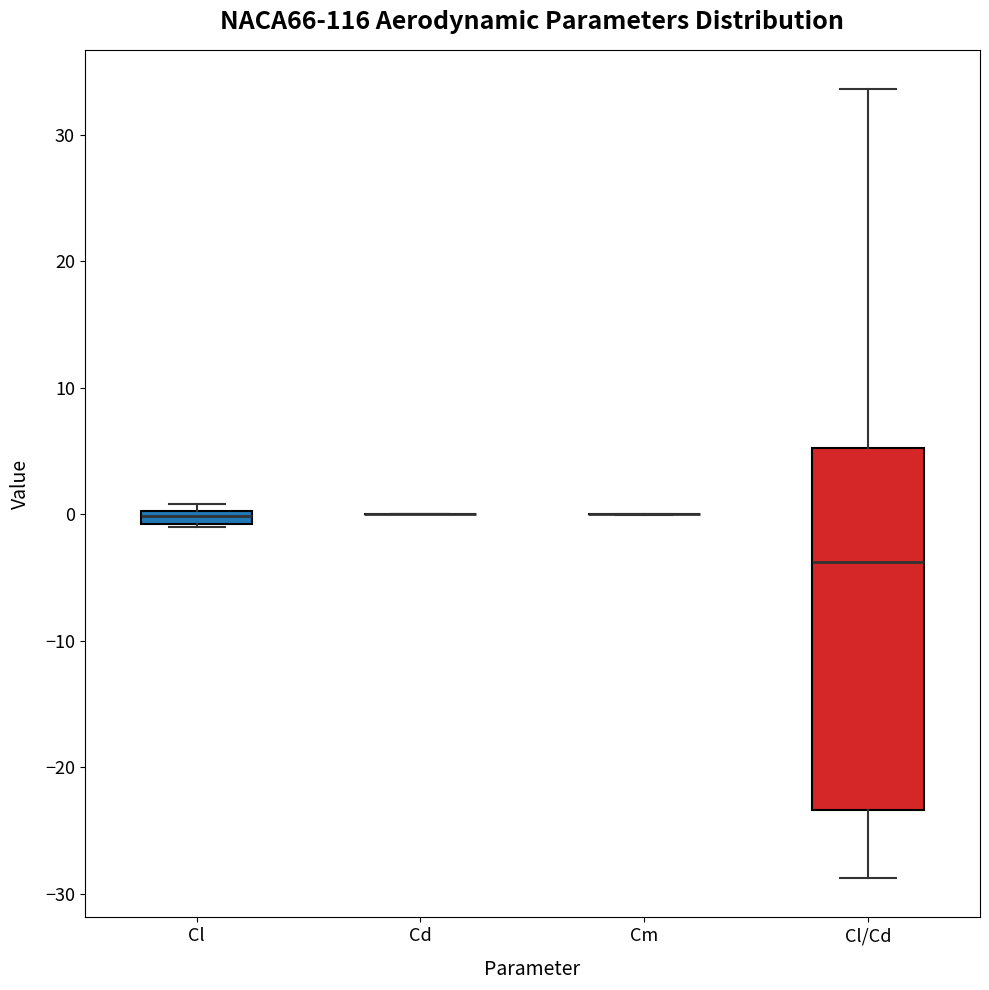

Where does the lower whisker of the box for Cl/Cd end on the y-axis? The values are not printed on the chart, so give them approximately, as read against the axis.

-29